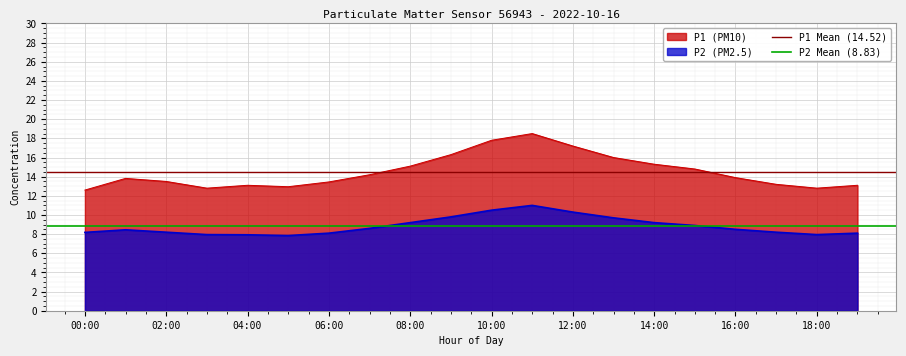

True or false: P1 (PM10) and P2 (PM2.5) intersect in this chart.

False